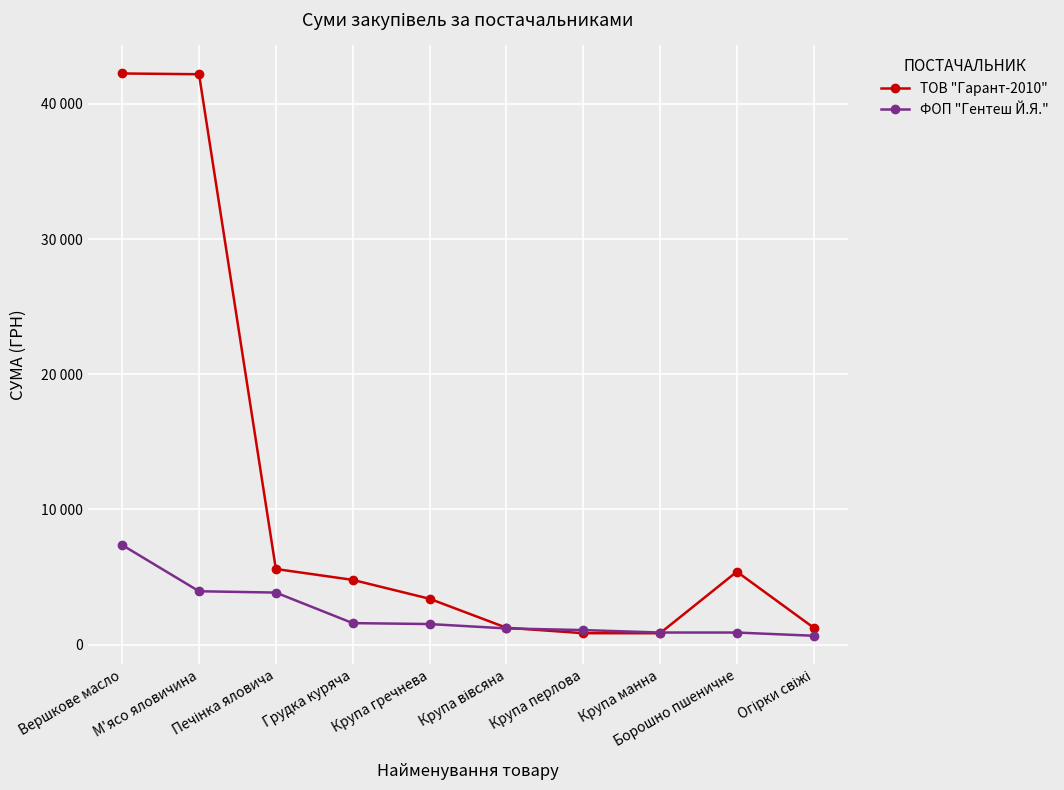

Reading left to right, transcribe all the data shown in this chart.

ТОВ "Гарант-2010": Вершкове масло=42251.9	М'ясо яловичина=42194.9	Печінка яловича=5598.2	Грудка куряча=4793.4	Крупа гречнева=3397.5	Крупа вівсяна=1254.8	Крупа перлова=849.0	Крупа манна=846.6	Борошно пшеничне=5400.0	Огірки свіжі=1254.8
ФОП "Гентеш Й.Я.": Вершкове масло=7369.0	М'ясо яловичина=3952.5	Печінка яловича=3854.0	Грудка куряча=1596.0	Крупа гречнева=1526.0	Крупа вівсяна=1203.0	Крупа перлова=1080.0	Крупа манна=900.0	Борошно пшеничне=897.6	Огірки свіжі=660.0